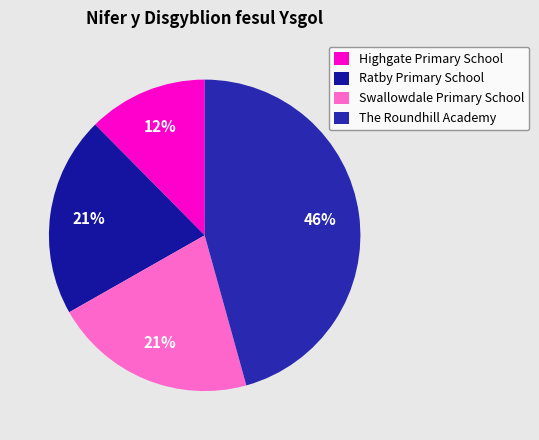

Rank the categories by value from lowest to highest.

Highgate Primary School, Ratby Primary School, Swallowdale Primary School, The Roundhill Academy